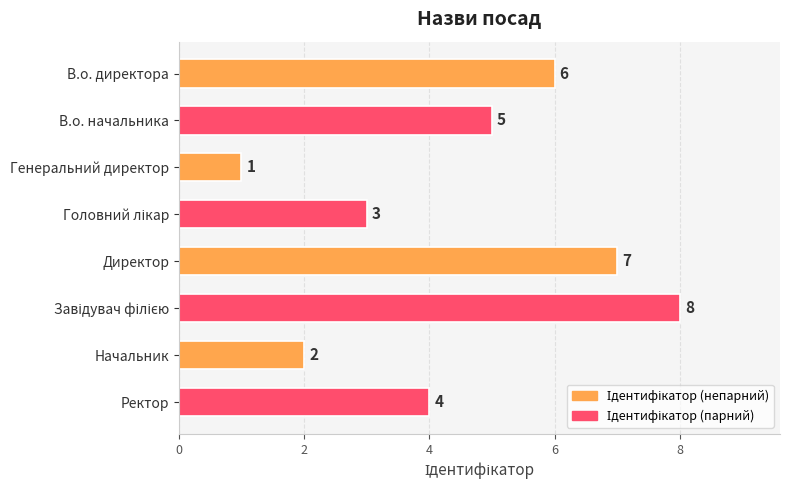

What is the ratio of the value at В.о. начальника to the value at Начальник?

2.5